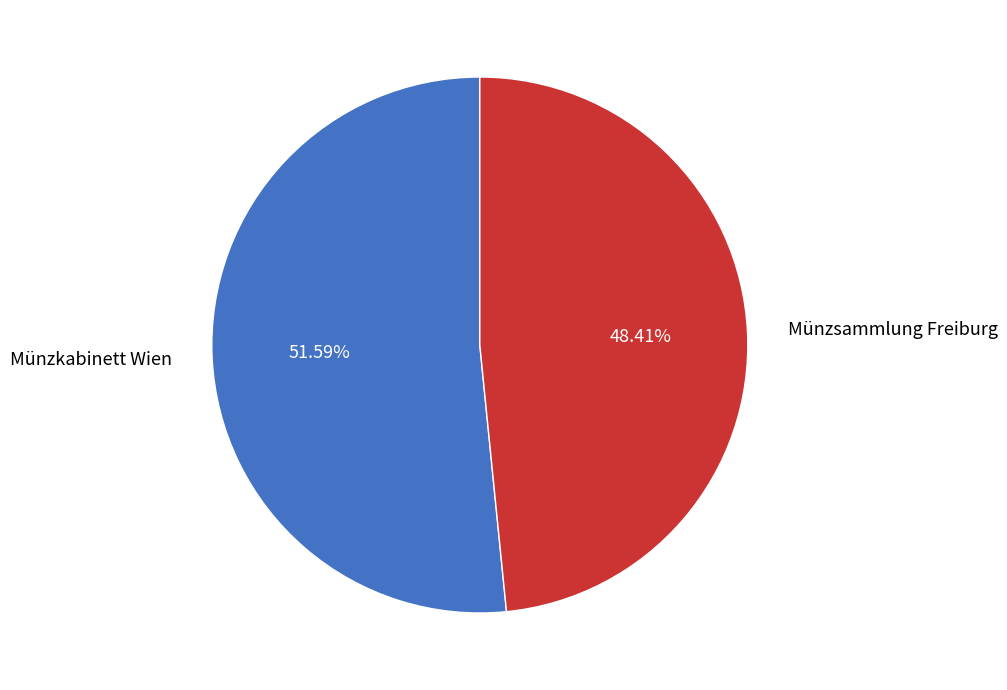

Is Münzkabinett Wien the majority of the pie?

Yes